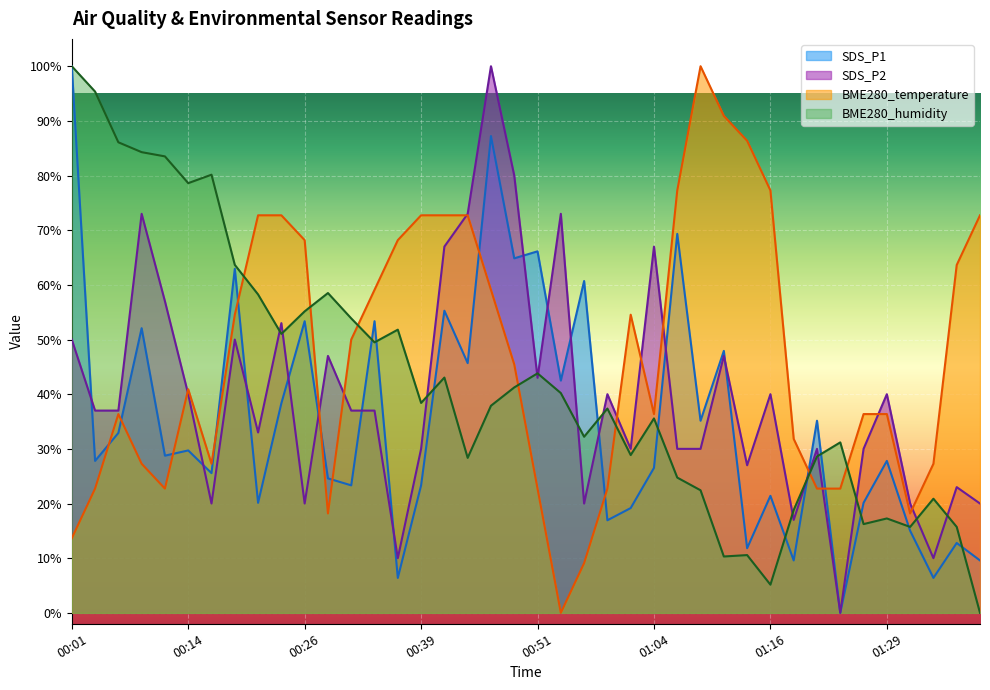

How many interior local peaks does the BME280_temperature series have?

4